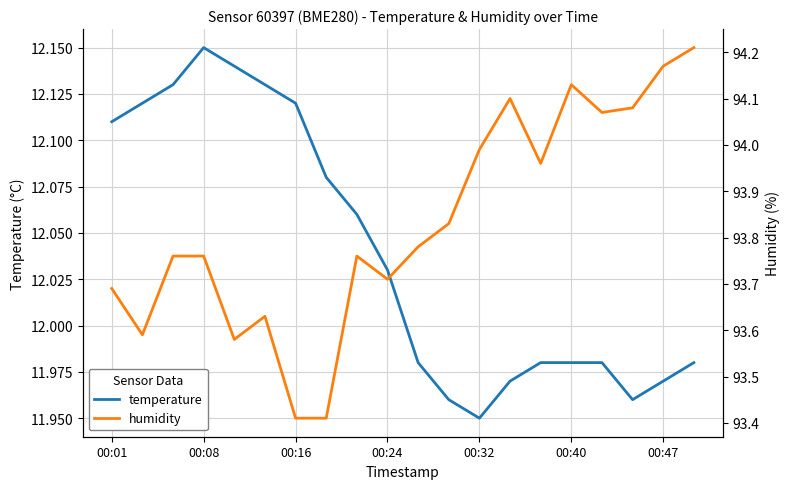

Which series has the largest total across all categories?

humidity